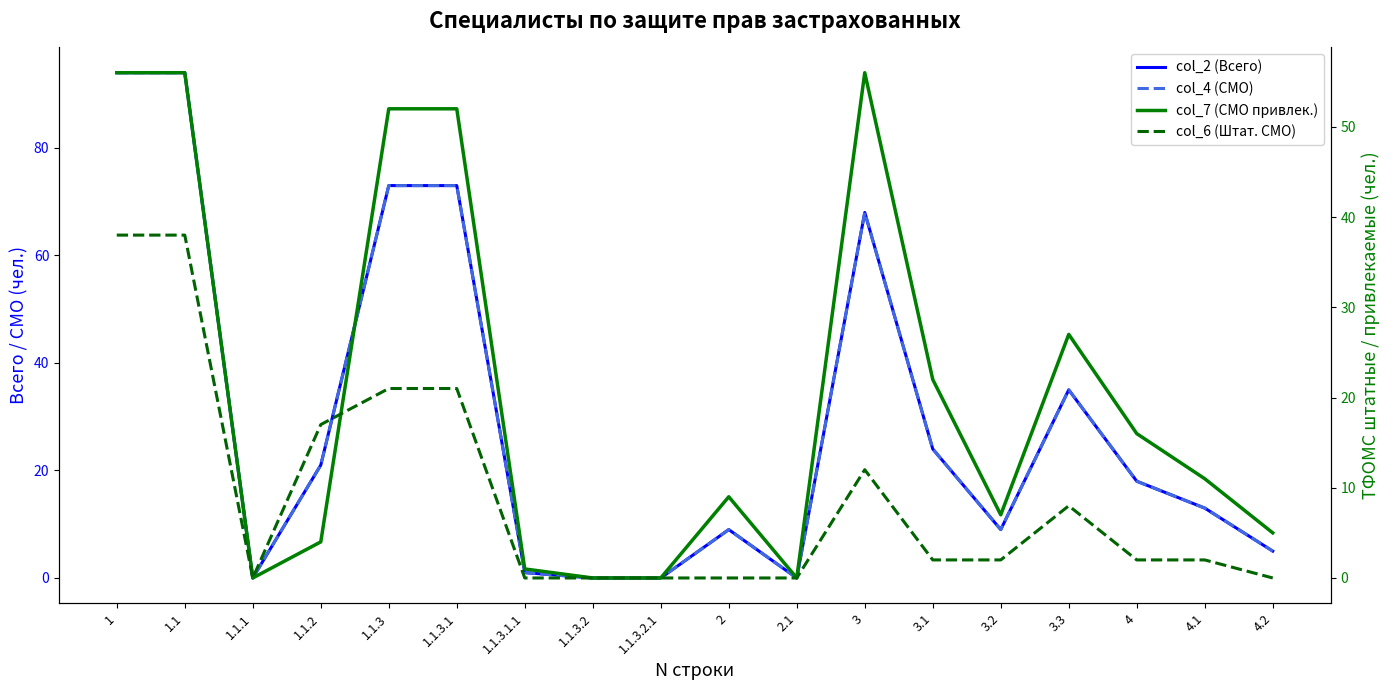

At which label does col_6 (Штат. СМО) first exceed 2?

1